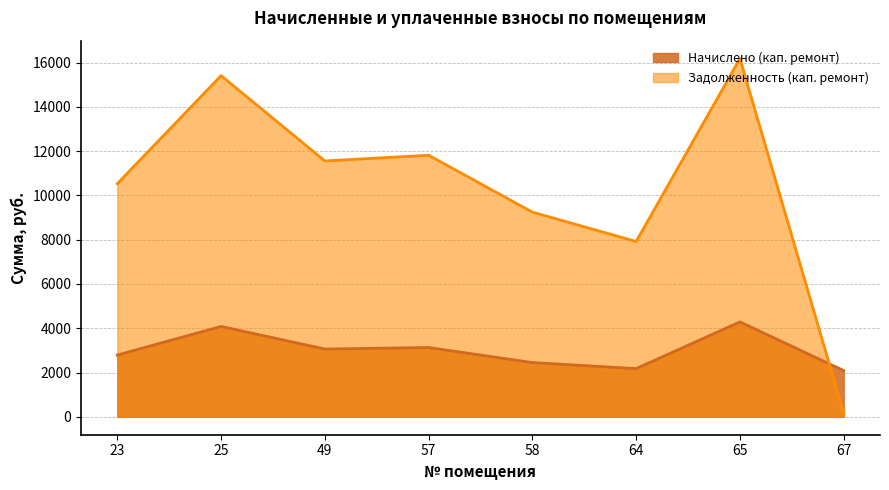

Which series has the largest range (max minus min)?

Задолженность (кап. ремонт)